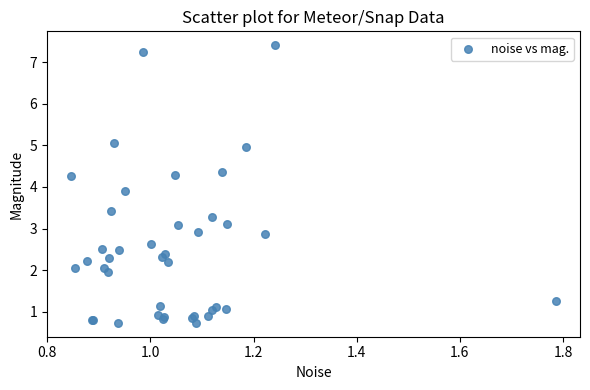

What Y value in the scatter plot is closest to 4?

3.9